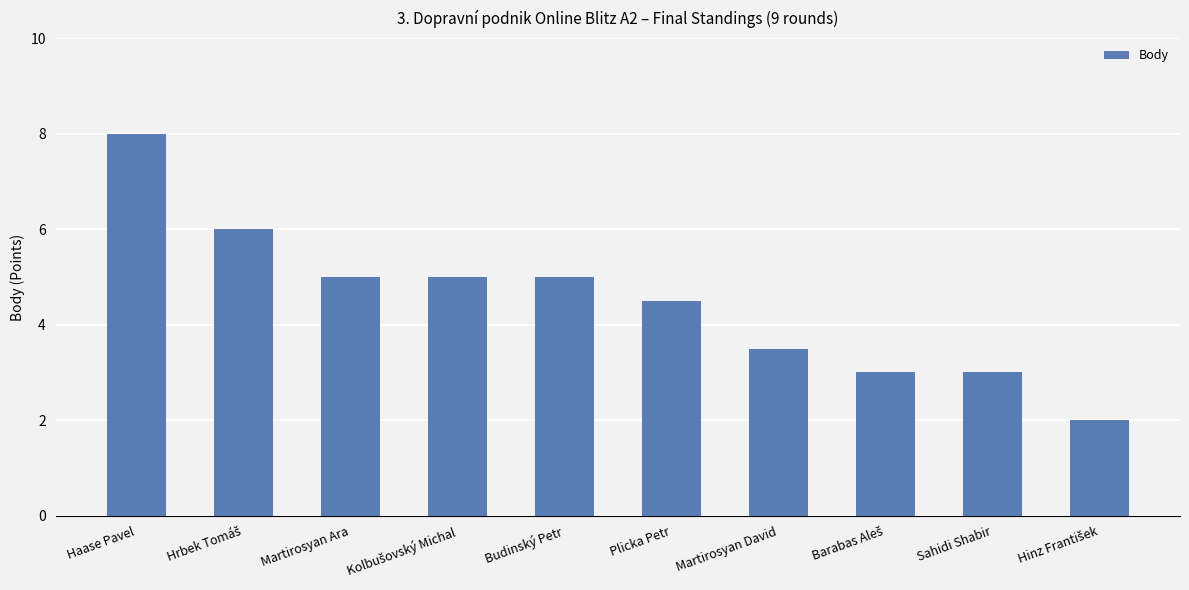

What is the difference between the maximum and minimum values?

6.0